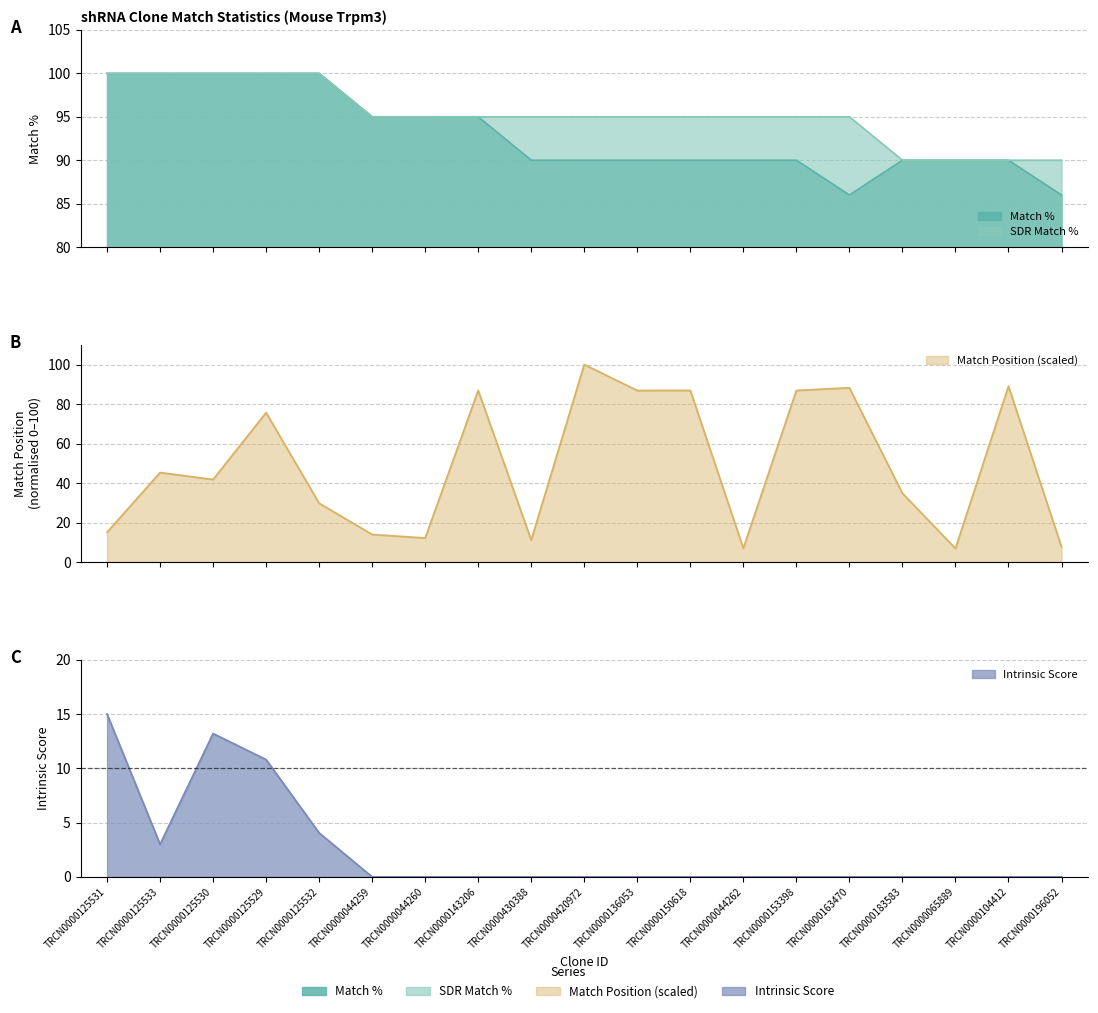

At which label does Intrinsic Score reach its minimum?

TRCN0000044259